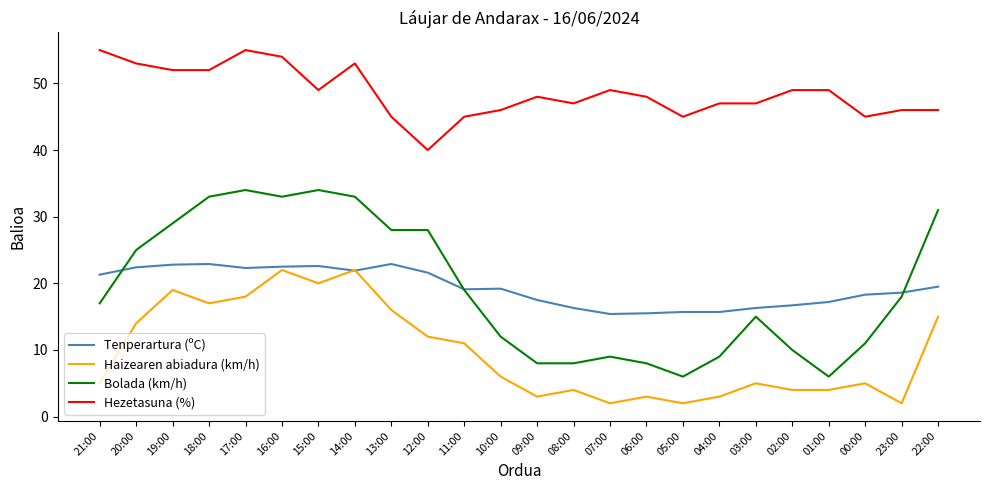

True or false: Hezetasuna (%) and Tenperartura (ºC) intersect in this chart.

False